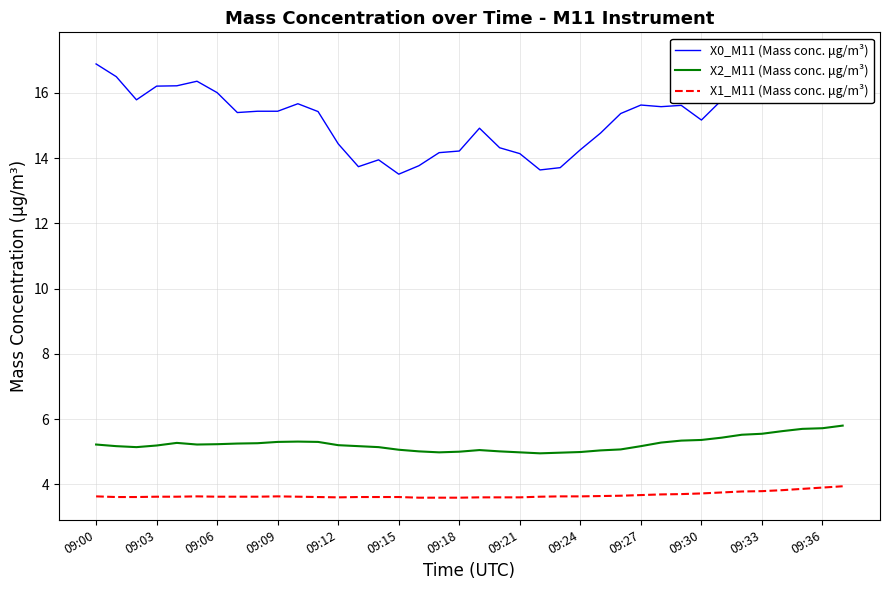

How many distinct data groups are displayed?

3